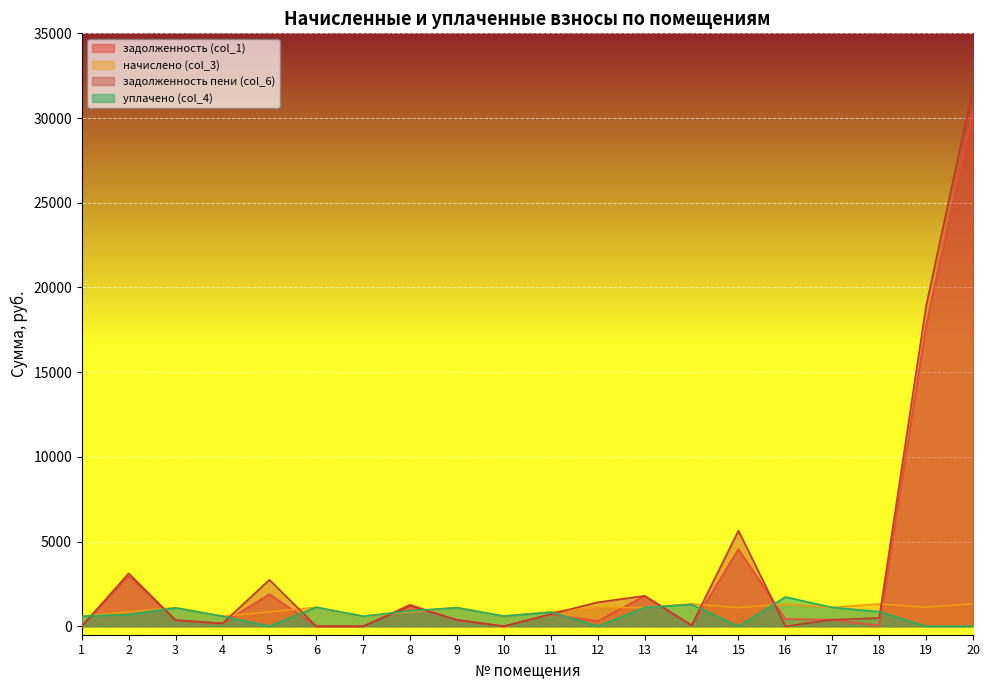

What is the sum of all задолженность пени (col_6) values?

69178.9